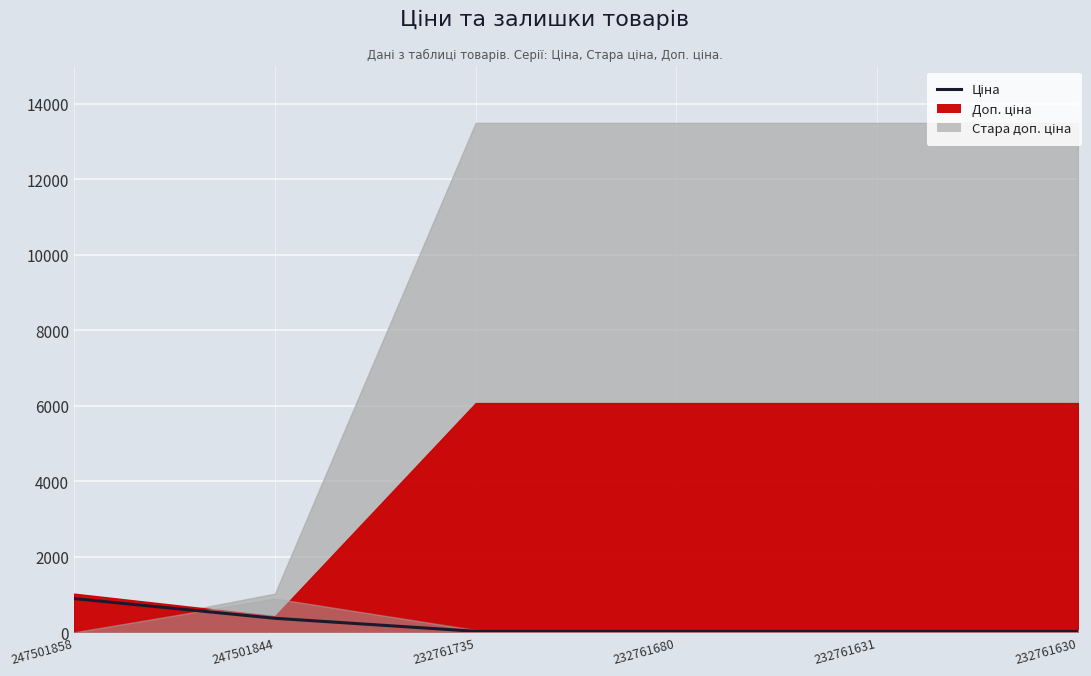

Rank the categories by value from lowest to highest.

232761735, 232761680, 232761631, 232761630, 247501844, 247501858